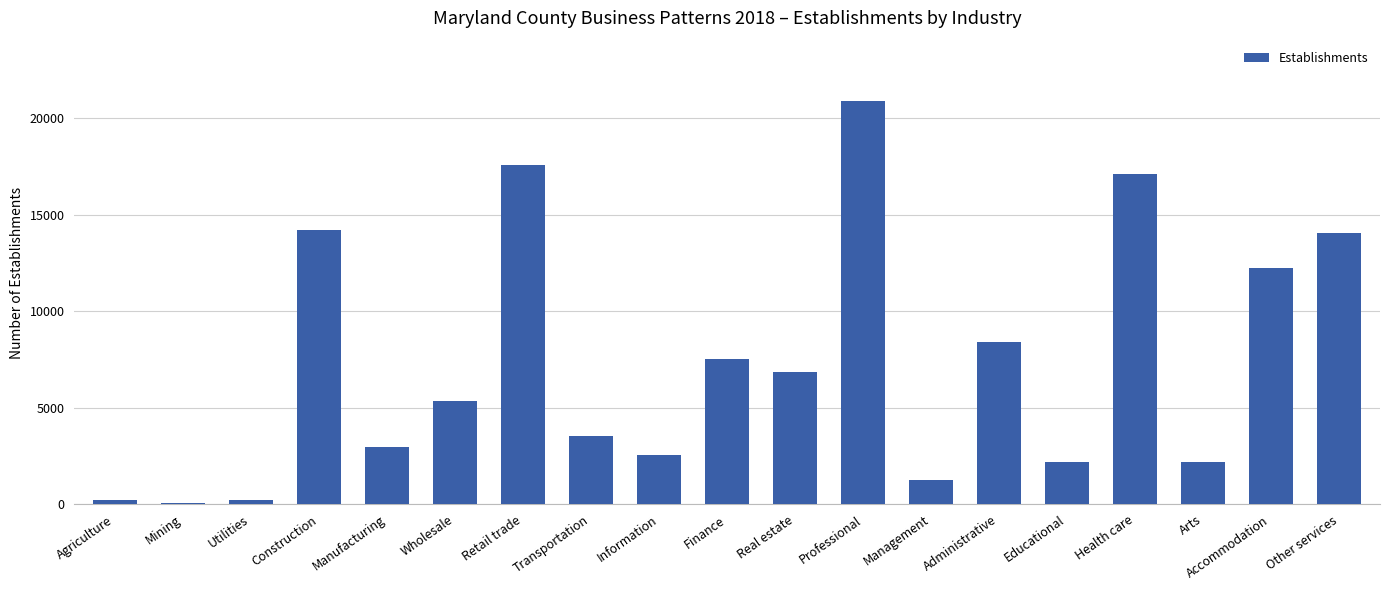

What is the greatest value displayed?

20870